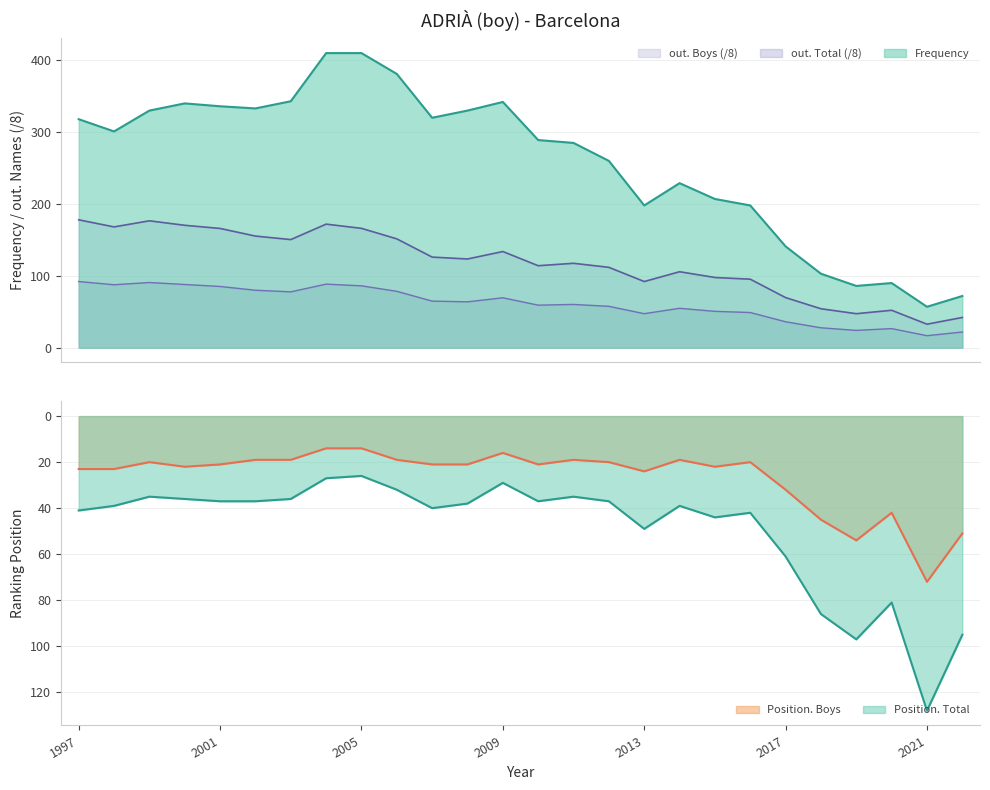

What is the difference between the highest and lowest values at 2021?

111.2